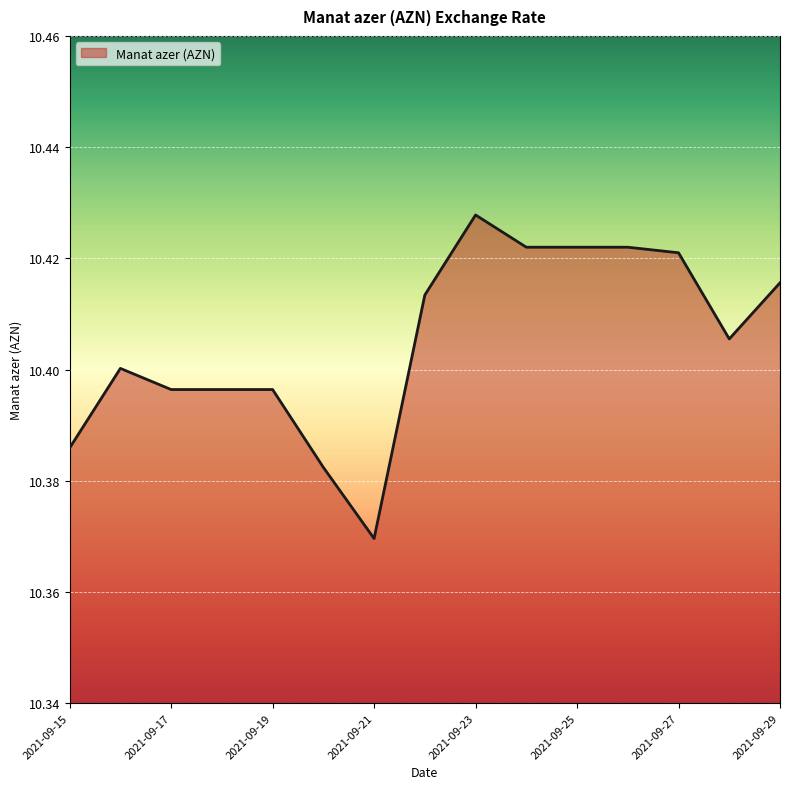

What is the smallest value displayed?

10.4